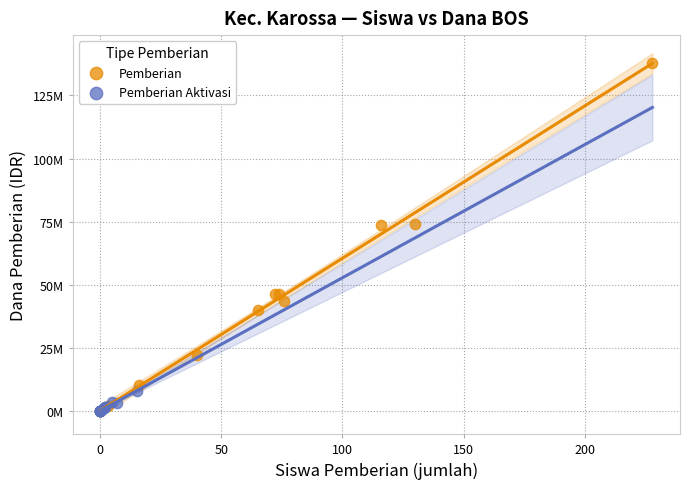

Which series reaches the maximum Y coordinate?

Pemberian